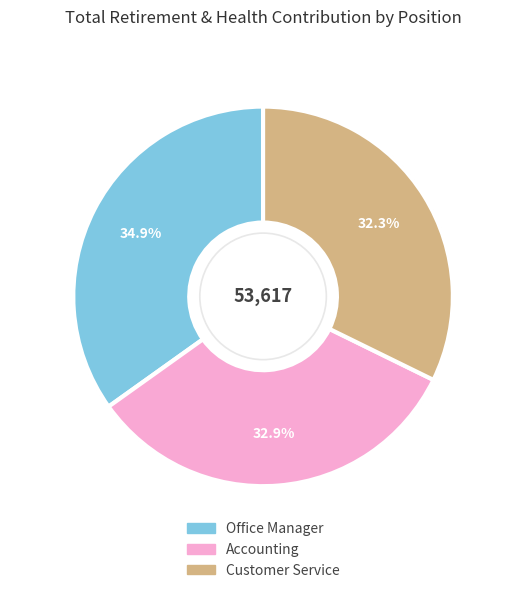

Approximately how many times larger is the value at Office Manager compared to Customer Service?

1.1